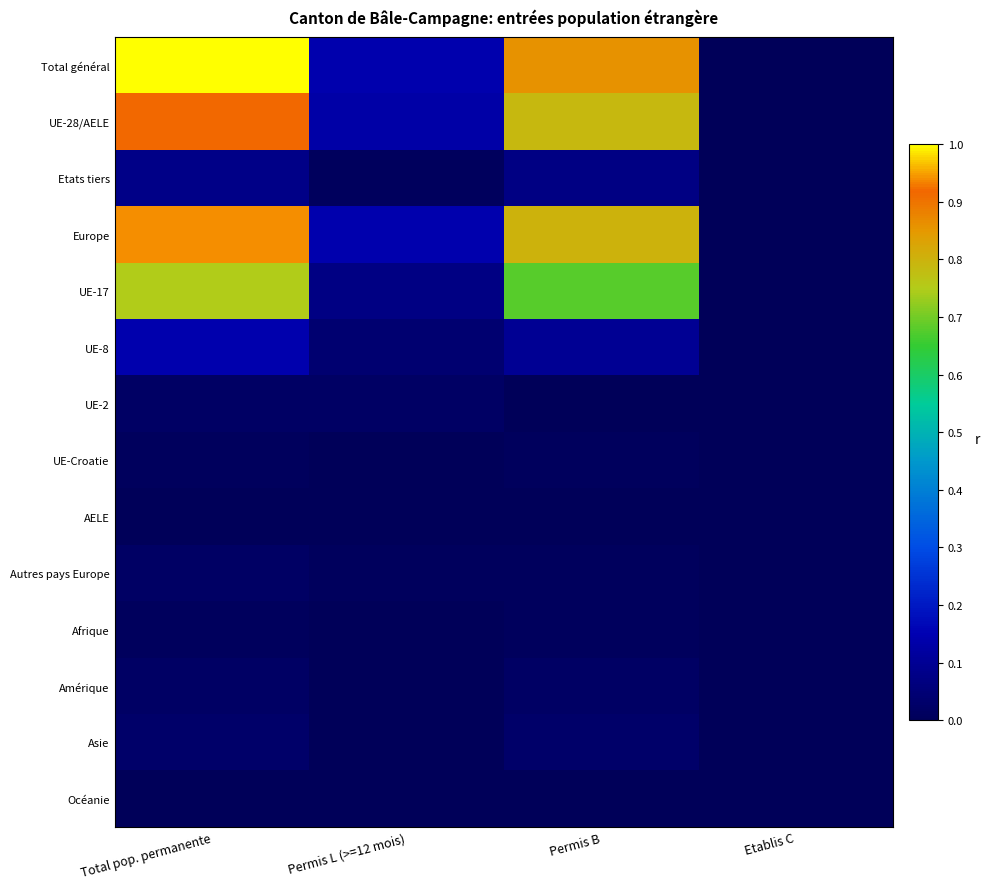

Reading left to right, what are all the values shown in this chart?

Total général: Total pop. permanente=1.0	Permis L (>=12 mois)=0.1	Permis B=0.9	Etablis C=0.0
UE-28/AELE: Total pop. permanente=0.9	Permis L (>=12 mois)=0.1	Permis B=0.8	Etablis C=0.0
Etats tiers: Total pop. permanente=0.1	Permis L (>=12 mois)=0.0	Permis B=0.1	Etablis C=0.0
Europe: Total pop. permanente=0.9	Permis L (>=12 mois)=0.1	Permis B=0.8	Etablis C=0.0
UE-17: Total pop. permanente=0.7	Permis L (>=12 mois)=0.1	Permis B=0.7	Etablis C=0.0
UE-8: Total pop. permanente=0.1	Permis L (>=12 mois)=0.0	Permis B=0.1	Etablis C=0.0
UE-2: Total pop. permanente=0.0	Permis L (>=12 mois)=0.0	Permis B=0.0	Etablis C=0.0
UE-Croatie: Total pop. permanente=0.0	Permis L (>=12 mois)=0.0	Permis B=0.0	Etablis C=0.0
AELE: Total pop. permanente=0.0	Permis L (>=12 mois)=0.0	Permis B=0.0	Etablis C=0.0
Autres pays Europe: Total pop. permanente=0.0	Permis L (>=12 mois)=0.0	Permis B=0.0	Etablis C=0.0
Afrique: Total pop. permanente=0.0	Permis L (>=12 mois)=0.0	Permis B=0.0	Etablis C=0.0
Amérique: Total pop. permanente=0.0	Permis L (>=12 mois)=0.0	Permis B=0.0	Etablis C=0.0
Asie: Total pop. permanente=0.0	Permis L (>=12 mois)=0.0	Permis B=0.0	Etablis C=0.0
Océanie: Total pop. permanente=0.0	Permis L (>=12 mois)=0.0	Permis B=0.0	Etablis C=0.0